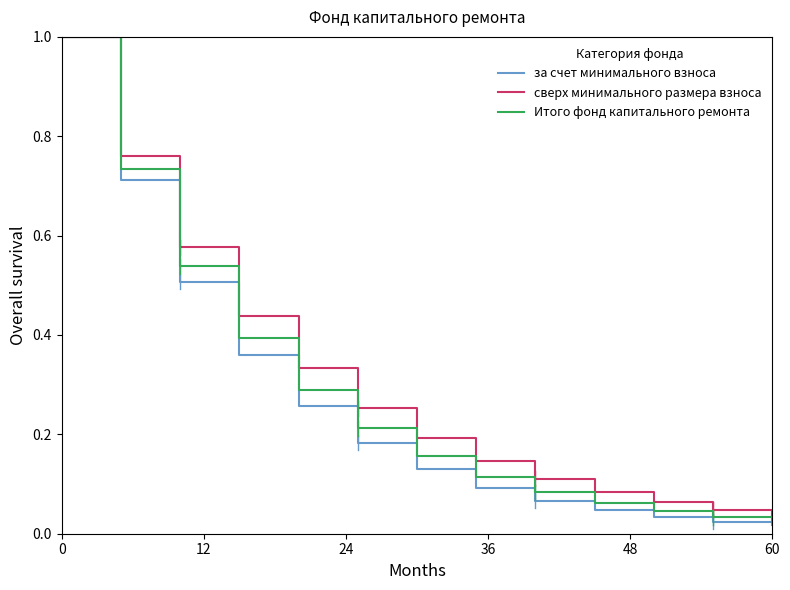

Which series has the widest spread of values?

за счет минимального взноса